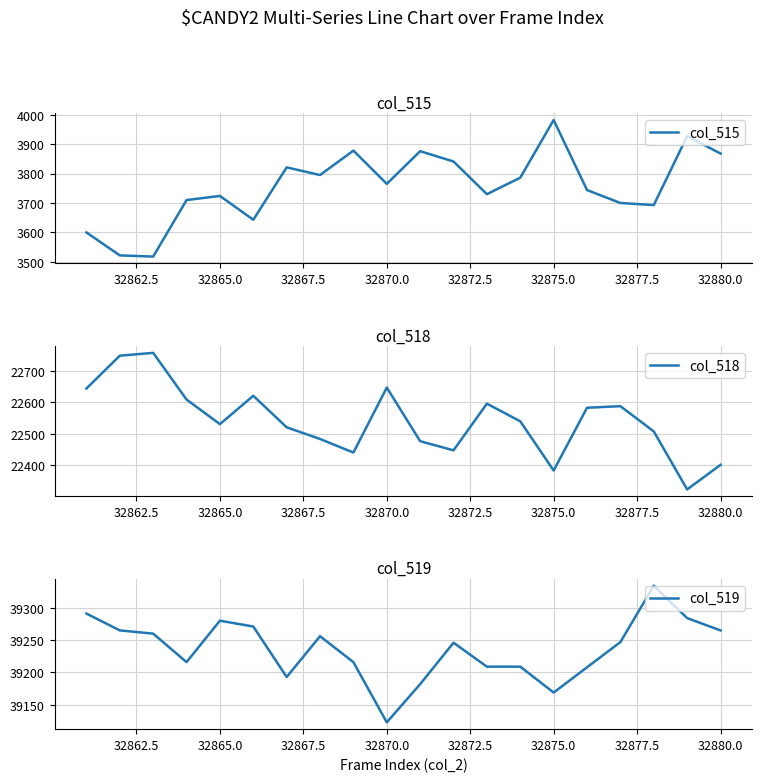

At which category does col_518 reach its first local valley?

32865.0